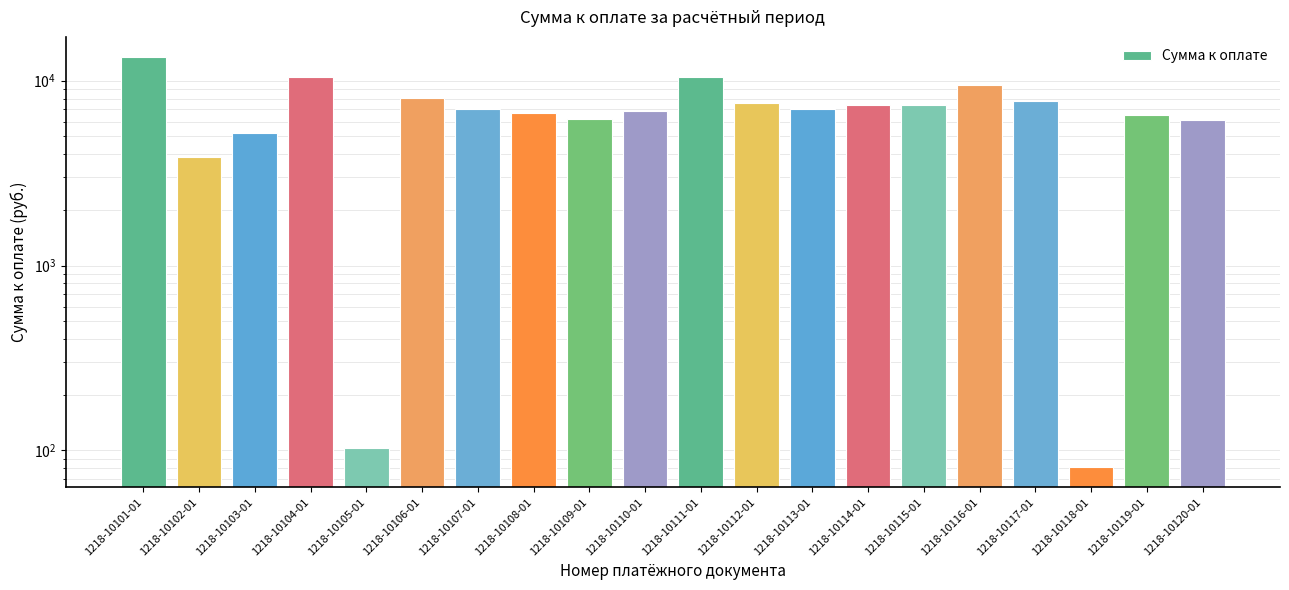

Rank the categories by value from lowest to highest.

1218-10118-01, 1218-10105-01, 1218-10102-01, 1218-10103-01, 1218-10120-01, 1218-10109-01, 1218-10119-01, 1218-10108-01, 1218-10110-01, 1218-10107-01, 1218-10113-01, 1218-10115-01, 1218-10114-01, 1218-10112-01, 1218-10117-01, 1218-10106-01, 1218-10116-01, 1218-10111-01, 1218-10104-01, 1218-10101-01